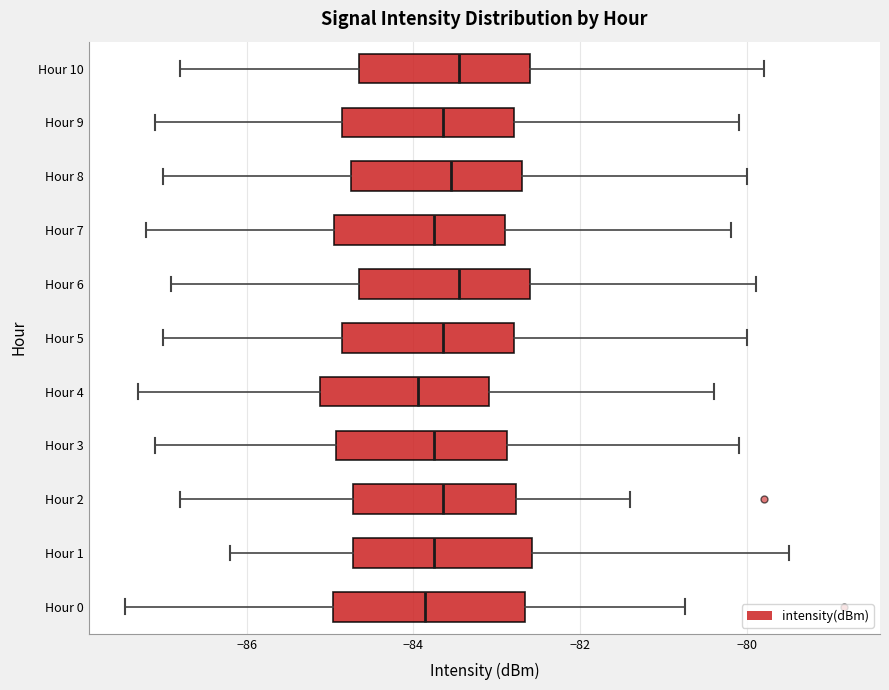

Where does the right whisker of the box for Hour 3 end on the x-axis? The values are not printed on the chart, so give them approximately, as read against the axis.

-80.0